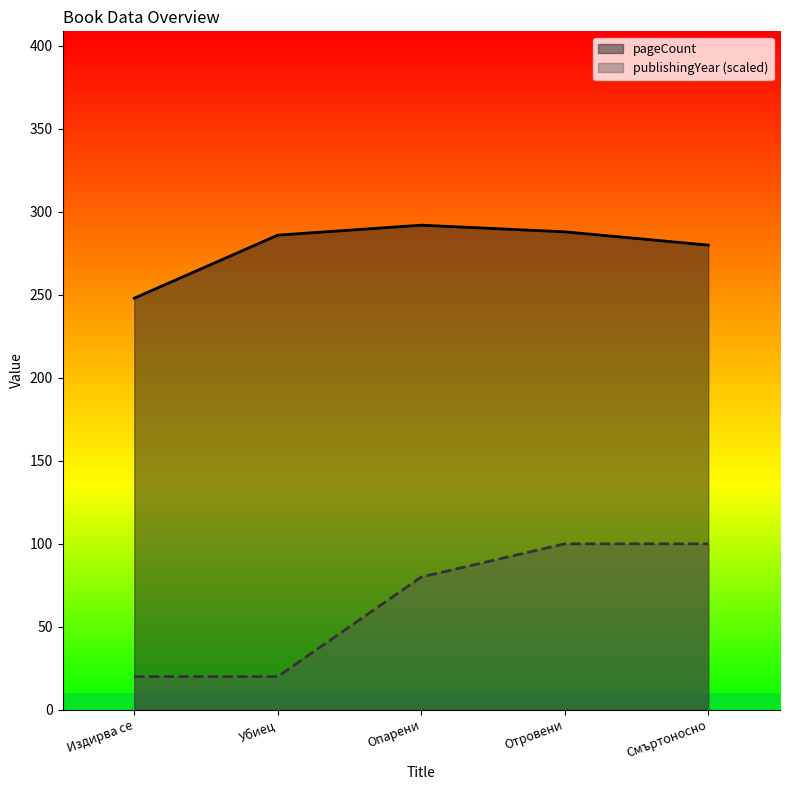

What is the difference between the maximum and minimum values in the publishingYear series?

80